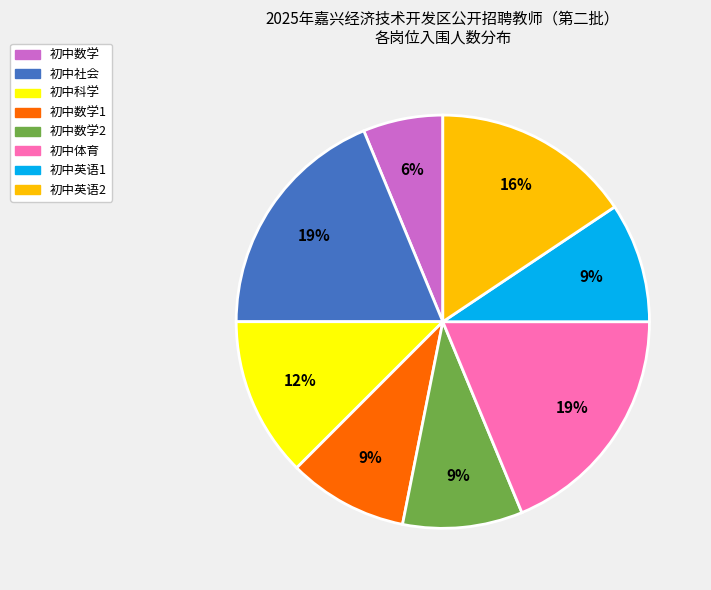

To the nearest percent, what is the average slice percentage?

12%